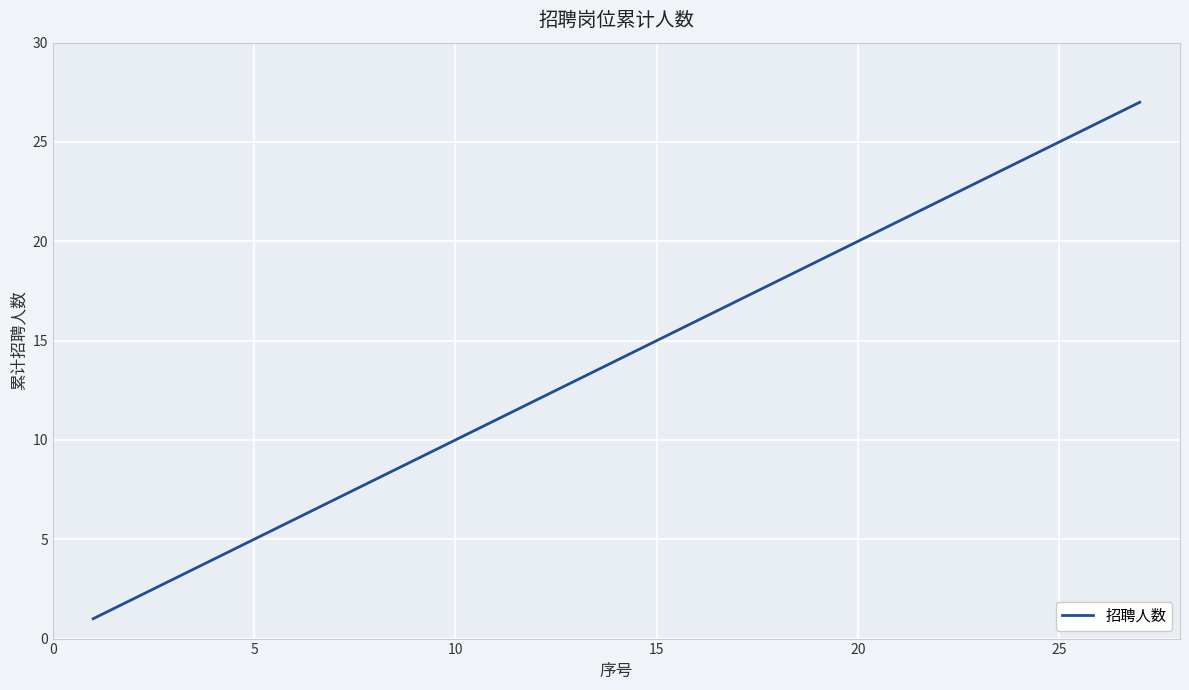

What is the maximum value shown in the chart?

27